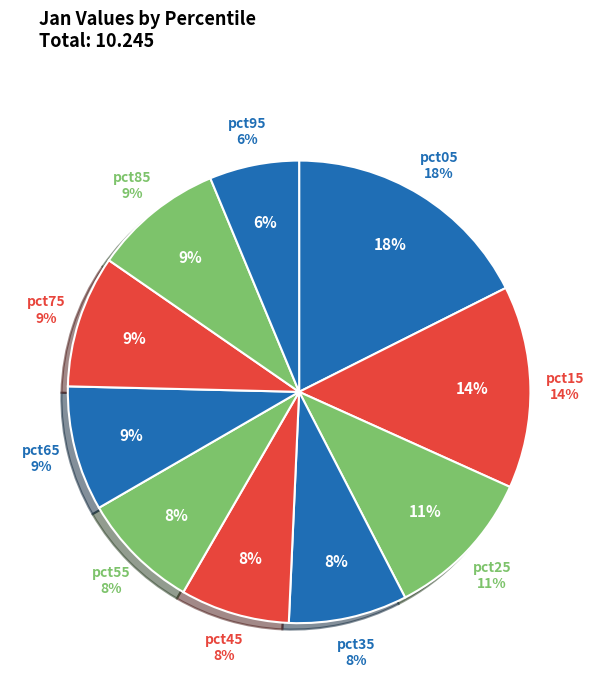

Does pct95 account for over 50% of the chart?

No